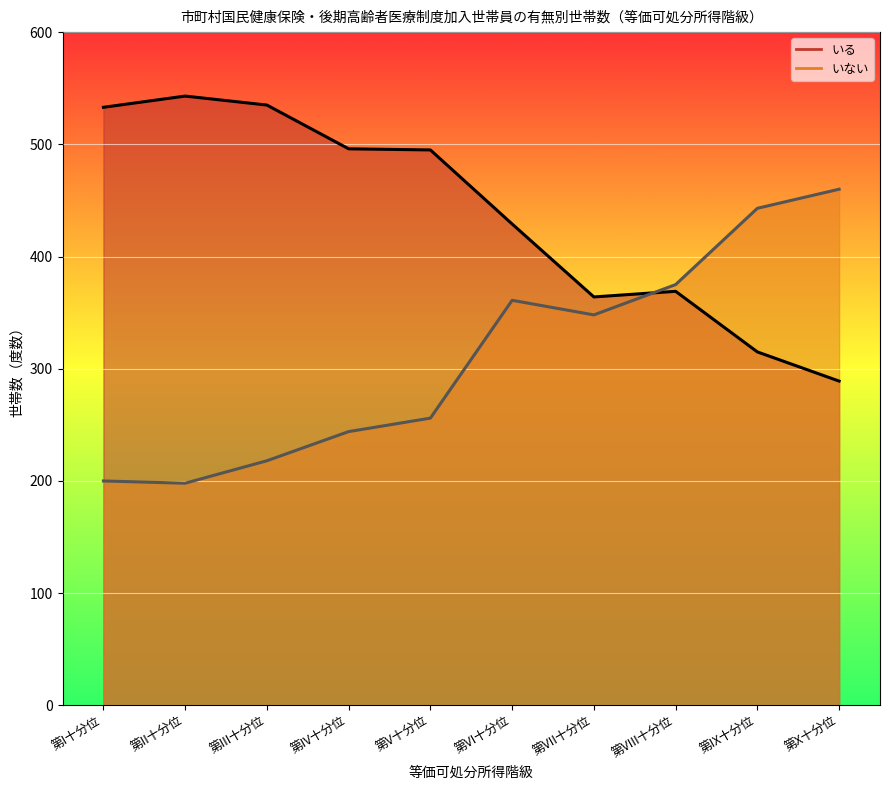

True or false: いない has a value of 200 at 第I十分位.

True